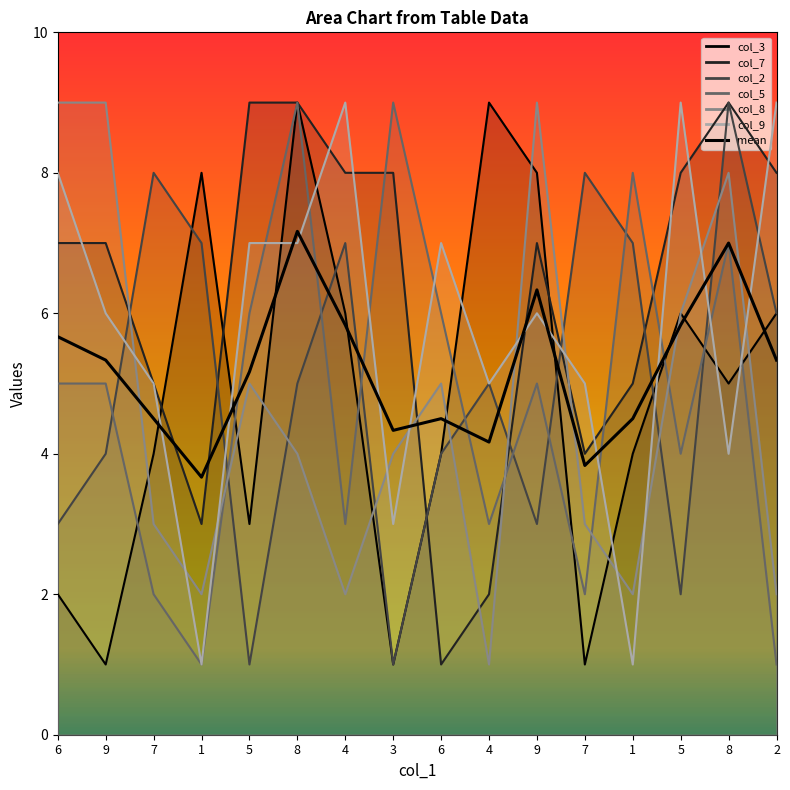

Which series changed the most between 8 and 2?

col_5